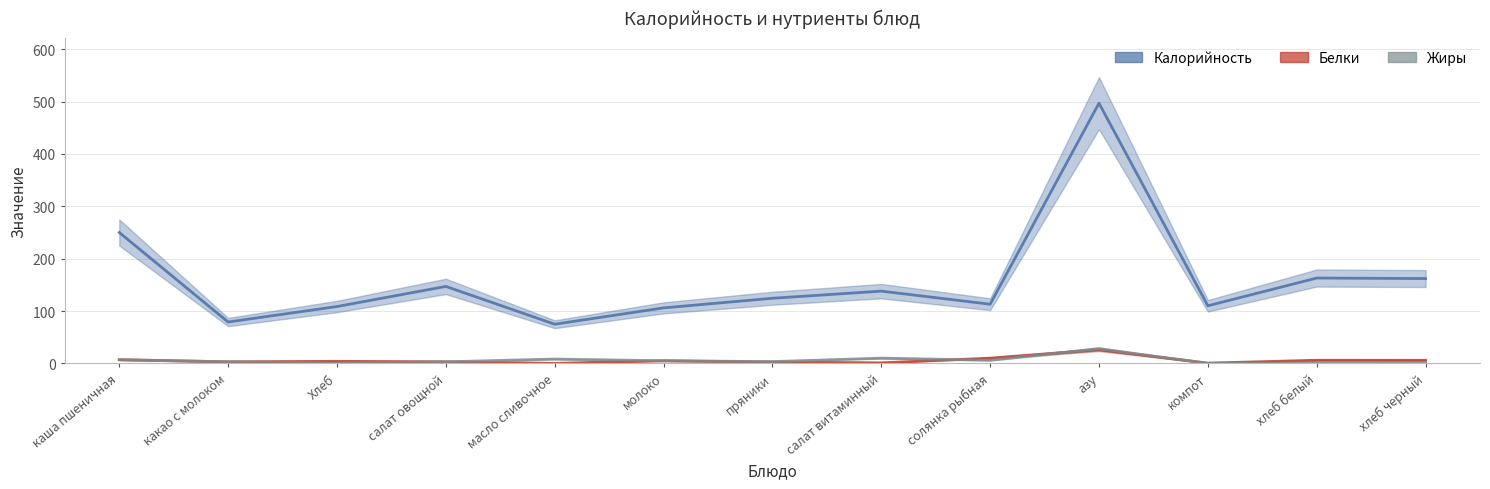

What are all the series names shown in the legend?

Калорийность, Белки, Жиры